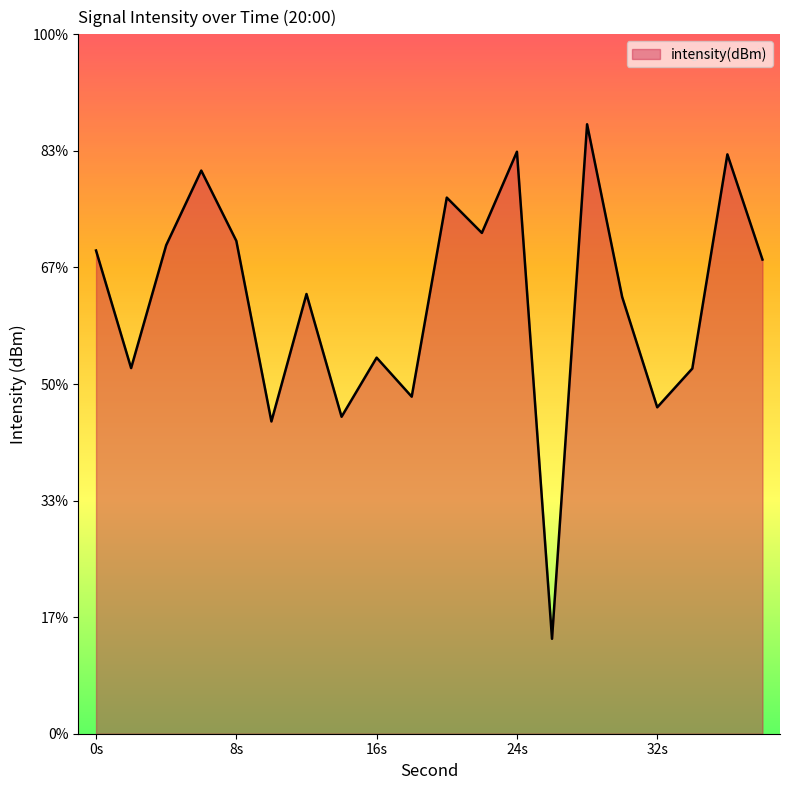

At which label does the data first exceed -129?

6